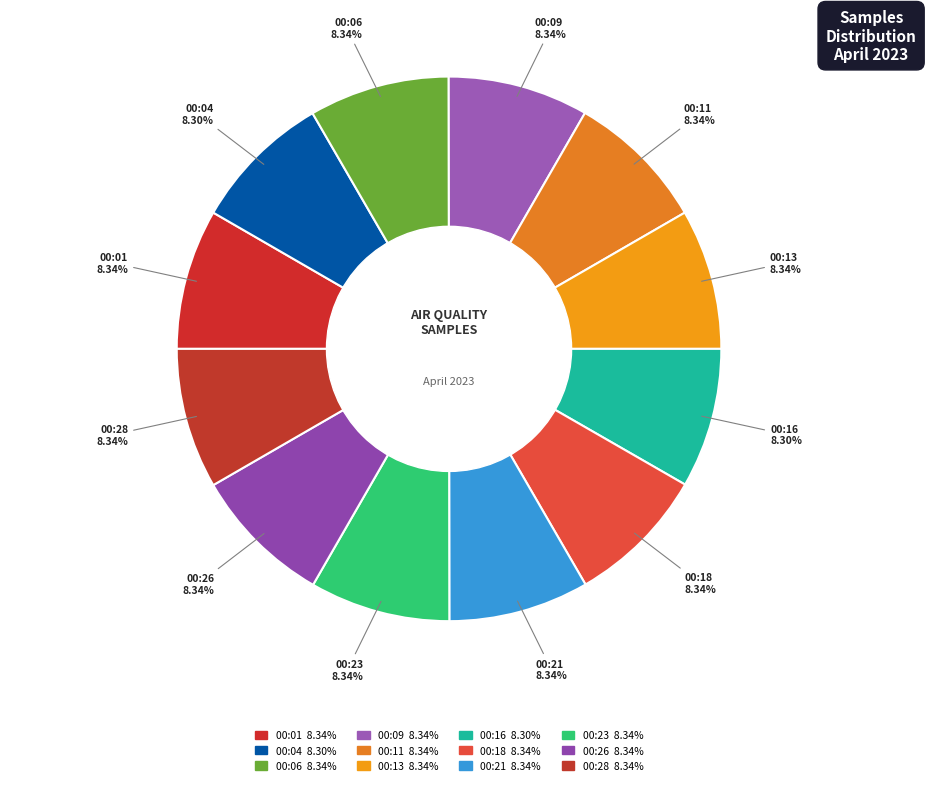

The 00:26 slice represents 8% of the pie. True or false?

True